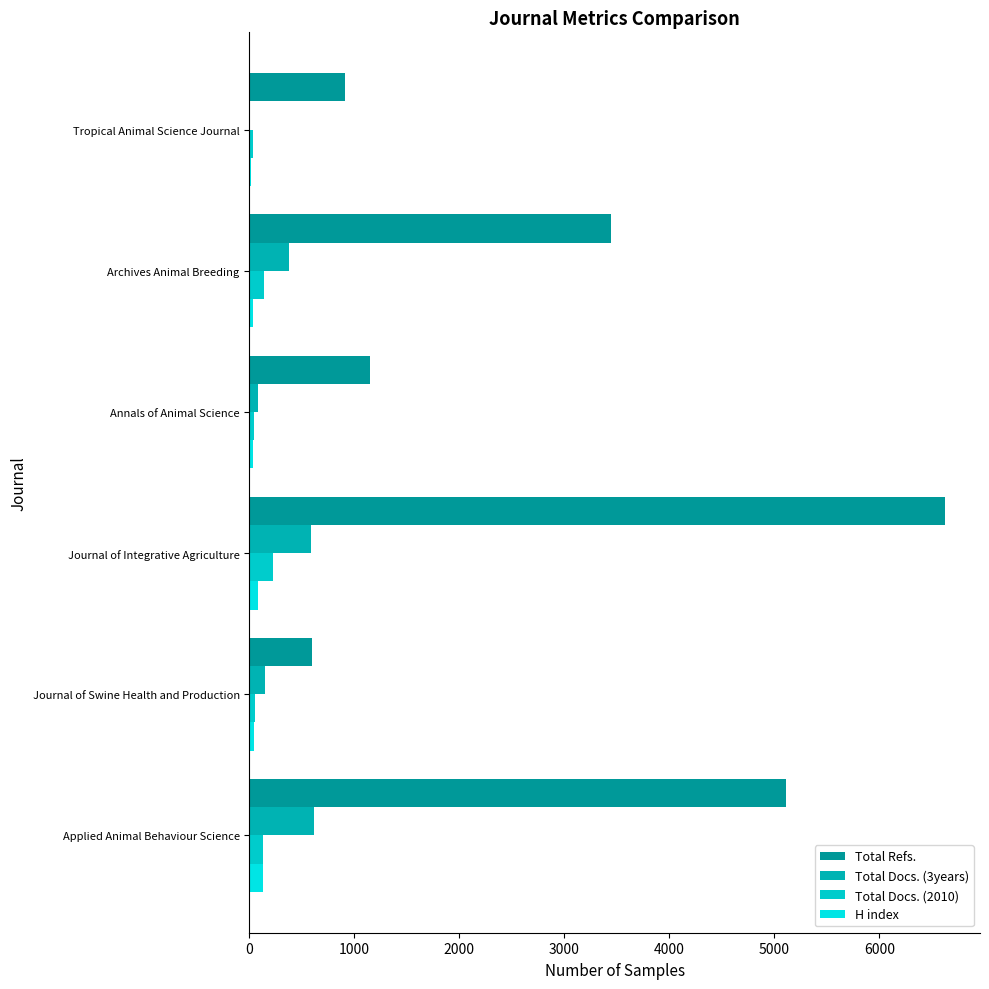

Count the number of categories in the chart.

6